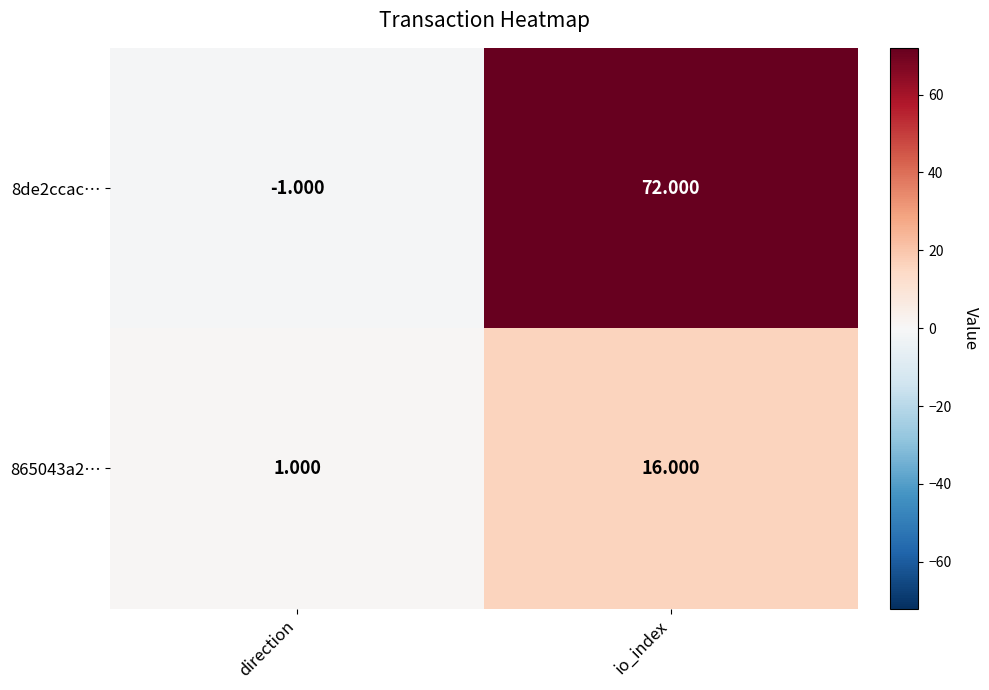

At how many categories does at least one series exceed 24?

1